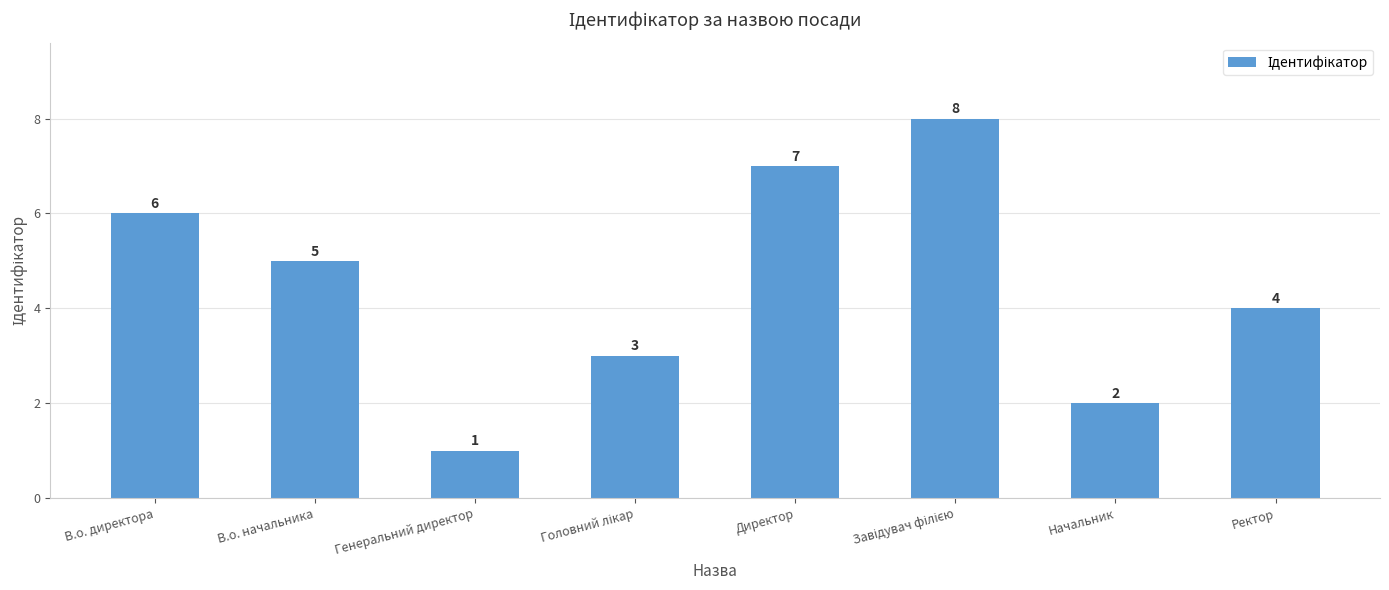

What is the sum of all values?

36